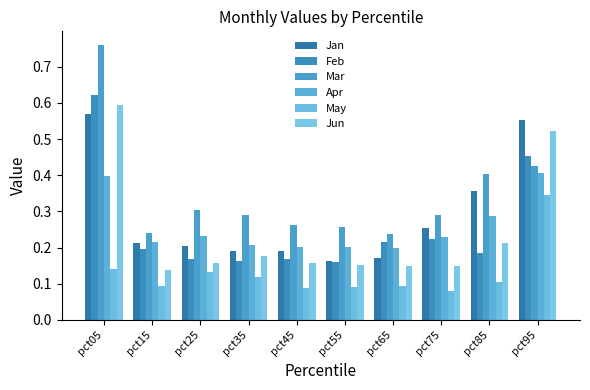

Reading right to left, list all the values displayed in this chart.

Jan: 0.6	0.4	0.3	0.2	0.2	0.2	0.2	0.2	0.2	0.6
Feb: 0.5	0.2	0.2	0.2	0.2	0.2	0.2	0.2	0.2	0.6
Mar: 0.4	0.4	0.3	0.2	0.3	0.3	0.3	0.3	0.2	0.8
Apr: 0.4	0.3	0.2	0.2	0.2	0.2	0.2	0.2	0.2	0.4
May: 0.3	0.1	0.1	0.1	0.1	0.1	0.1	0.1	0.1	0.1
Jun: 0.5	0.2	0.1	0.1	0.2	0.2	0.2	0.2	0.1	0.6